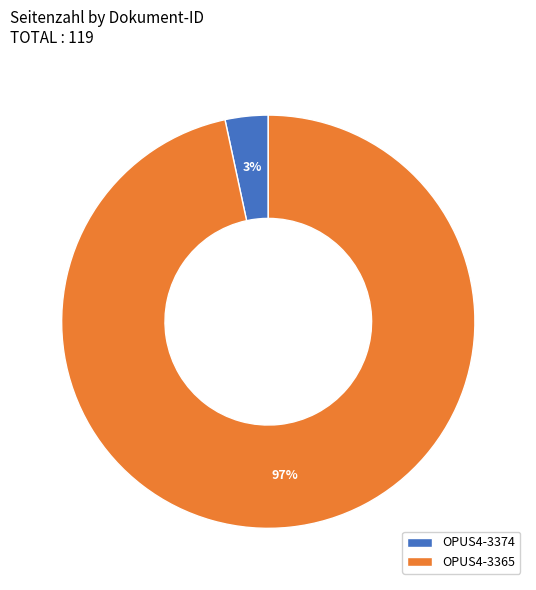

How many segments does this pie chart have?

2